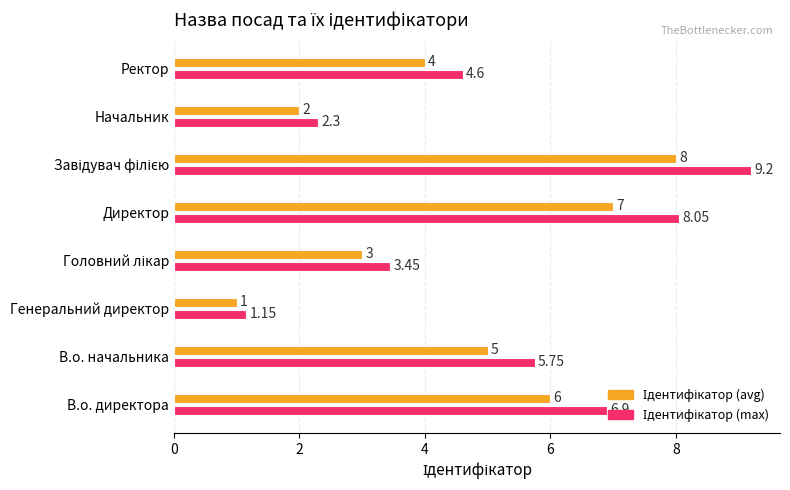

At how many categories does at least one series exceed 6?

3